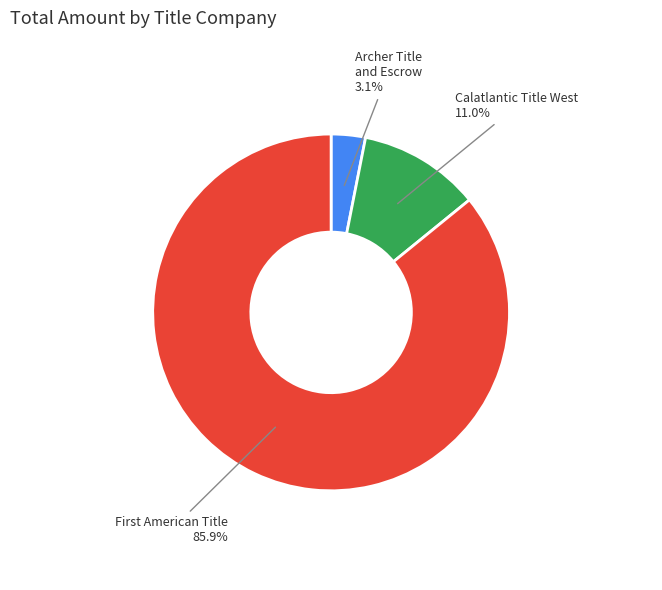

How many segments does this pie chart have?

3